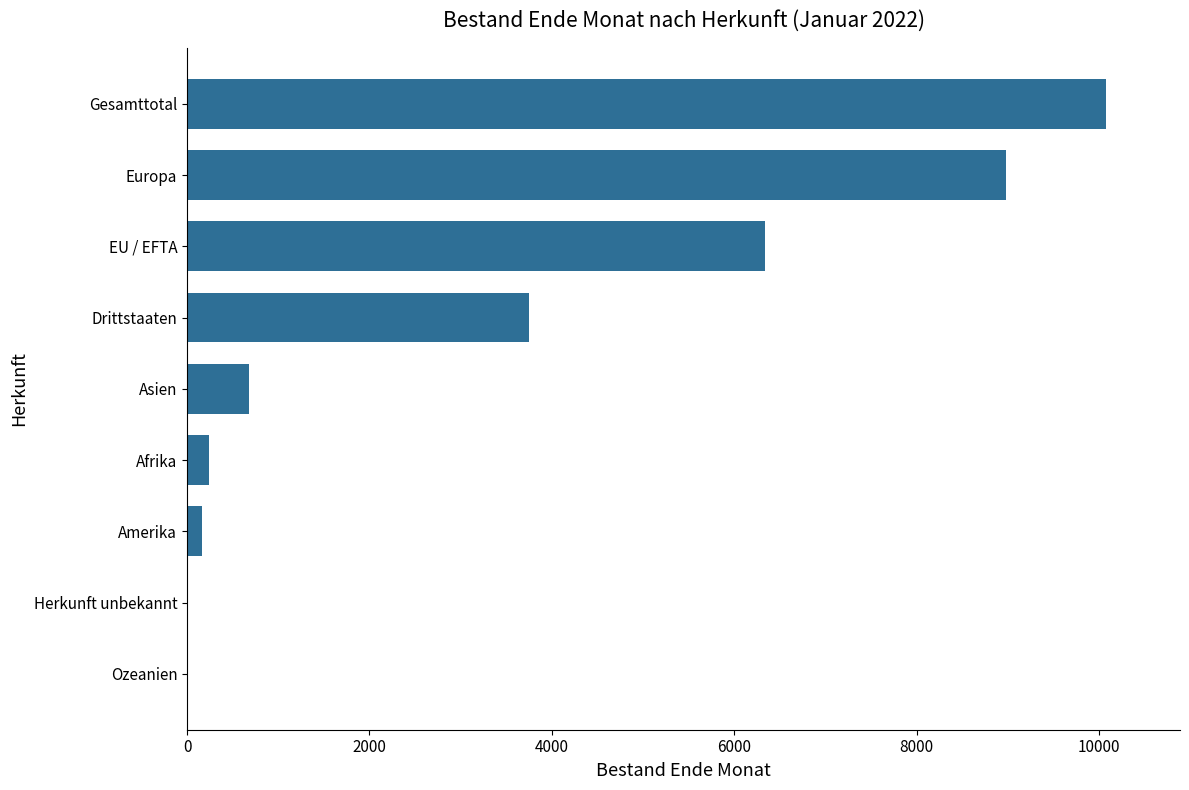

True or false: the data shows 241 at Afrika.

True